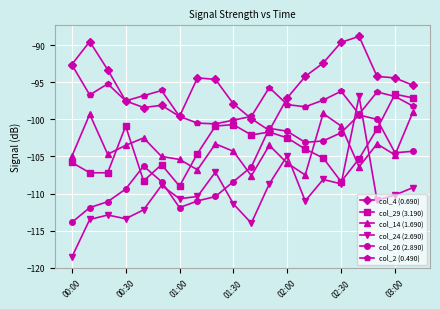

Which series has the largest range (max minus min)?

col_24 (2.690)